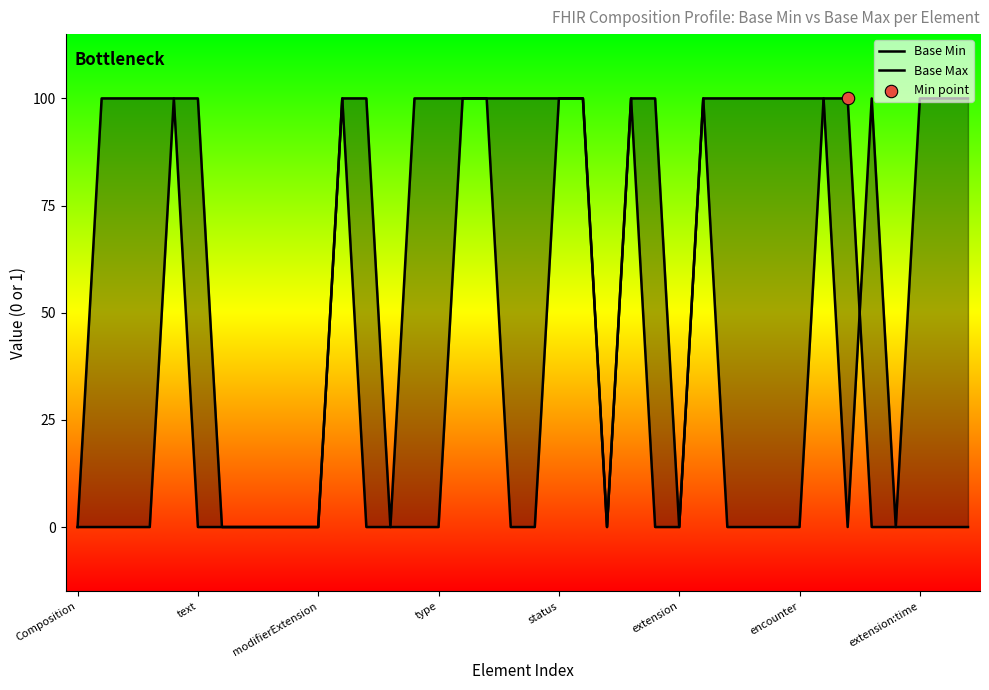

What are all the series names shown in the legend?

Base Min, Base Max